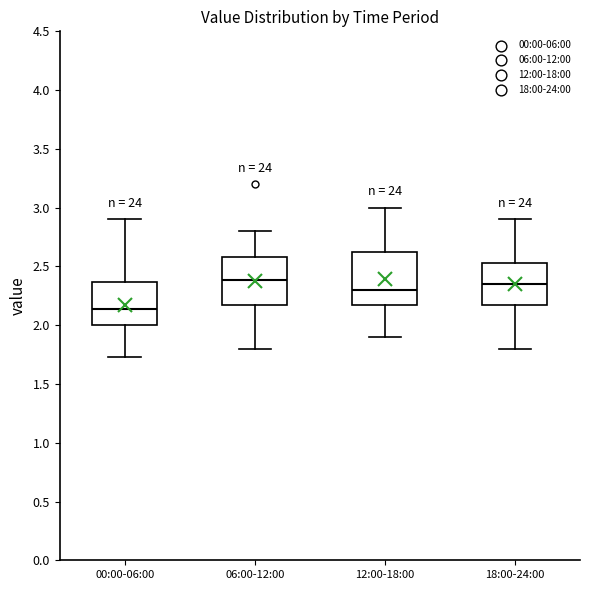

Where does the upper whisker of the box for 18:00-24:00 end on the y-axis? The values are not printed on the chart, so give them approximately, as read against the axis.

2.90